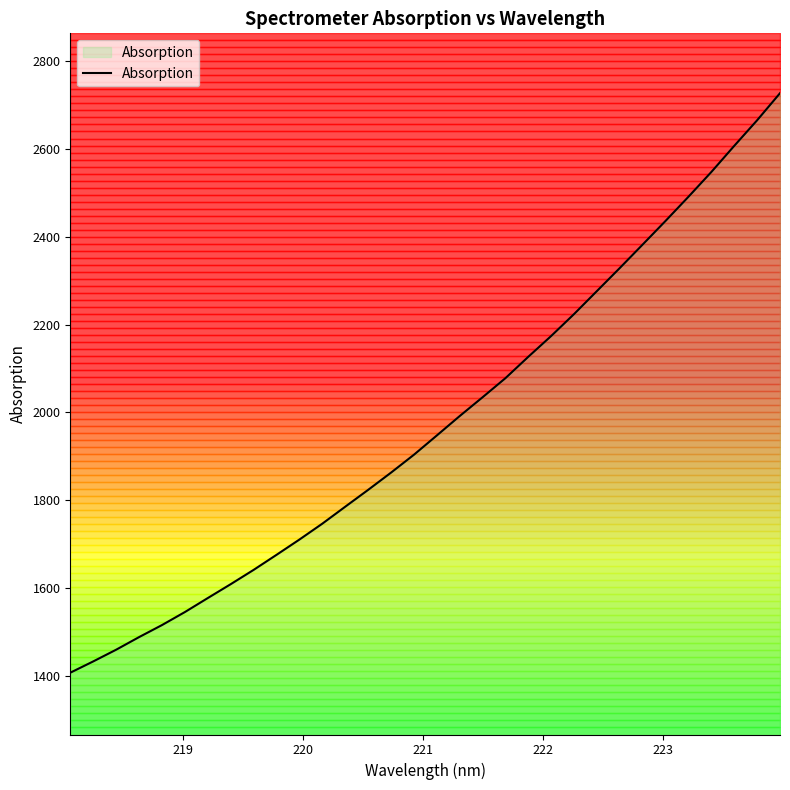

What is the difference between the second highest and second lowest values?

1232.4